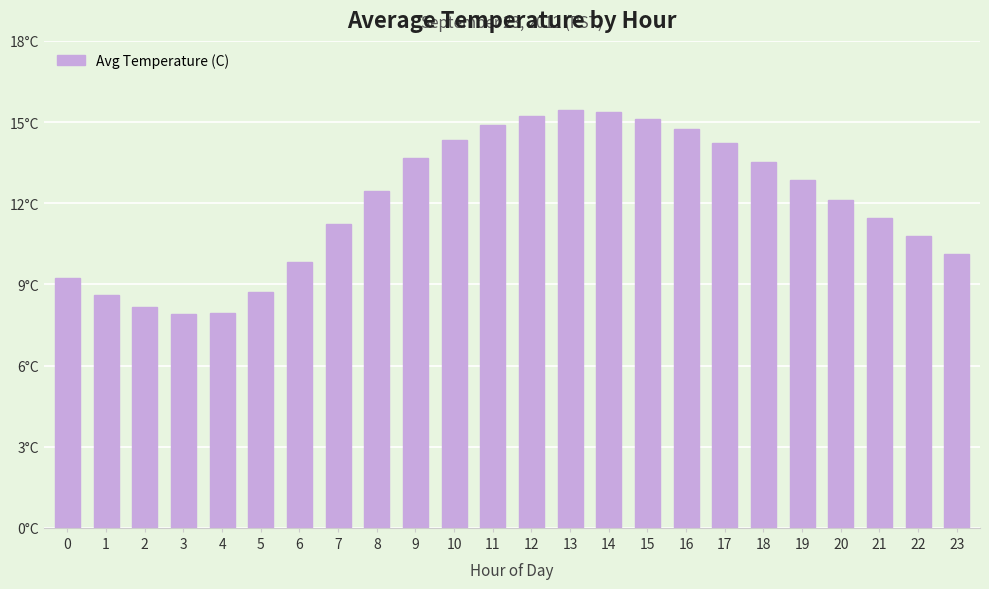

Are the bars horizontal?

No